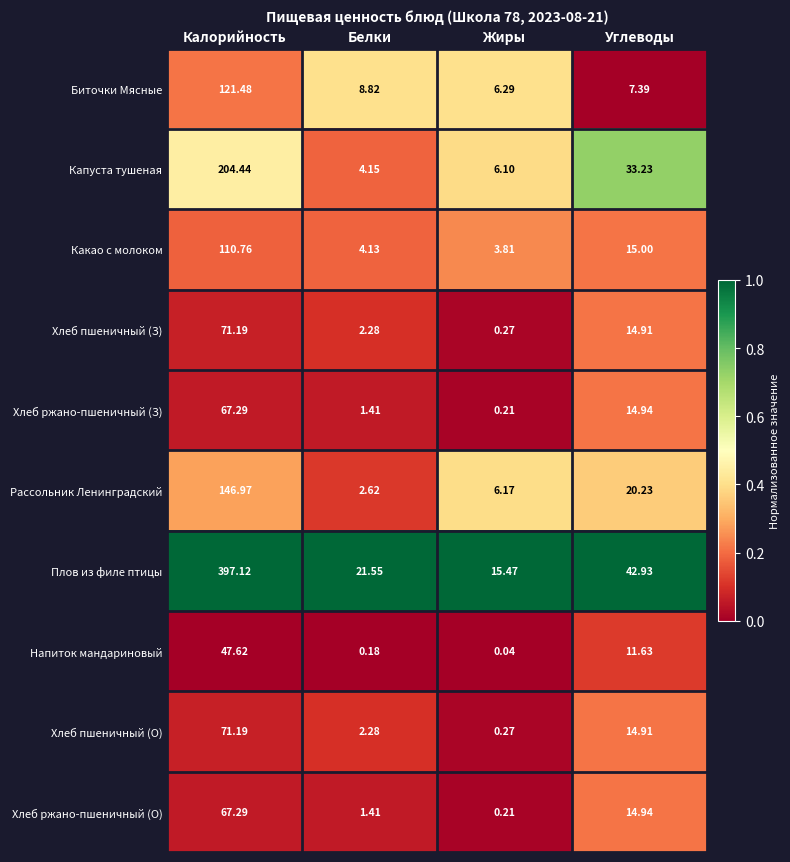

Which category has the highest value across all series?

Калорийность